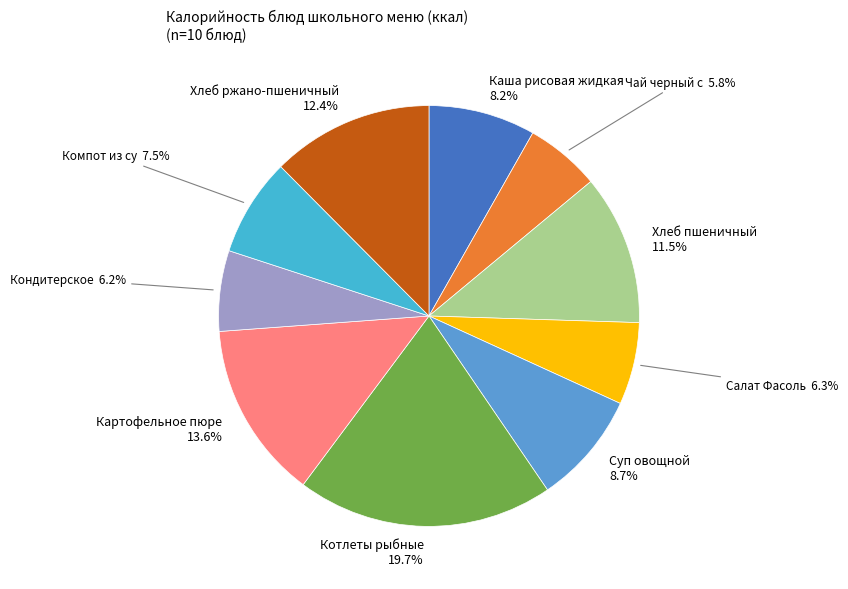

How many slices are in this pie chart?

10